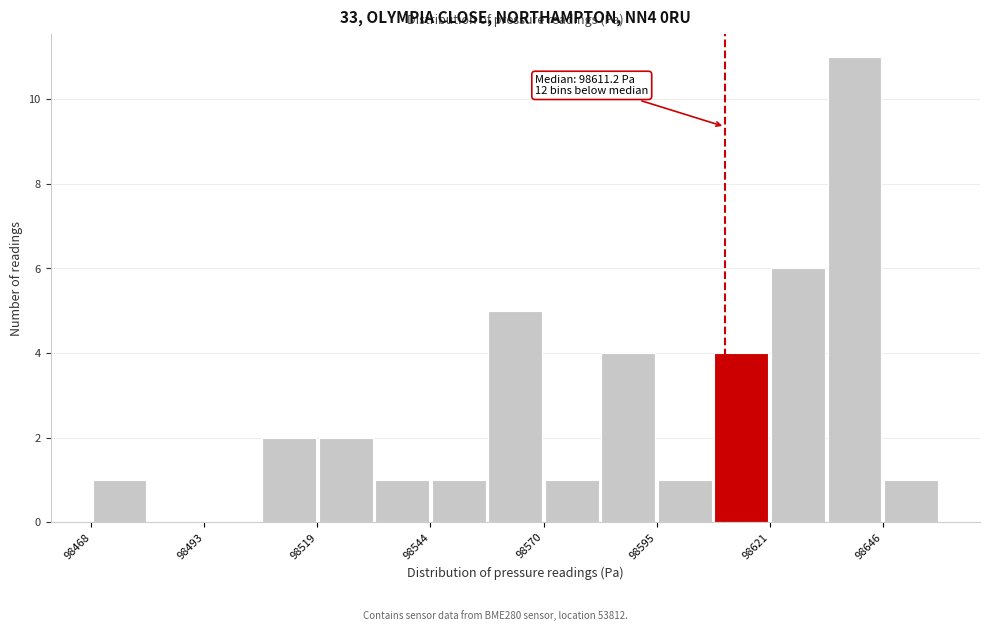

Around what value on the x-axis is the tallest bar? Give the approximate position of its centre, as read against the axis.

98640